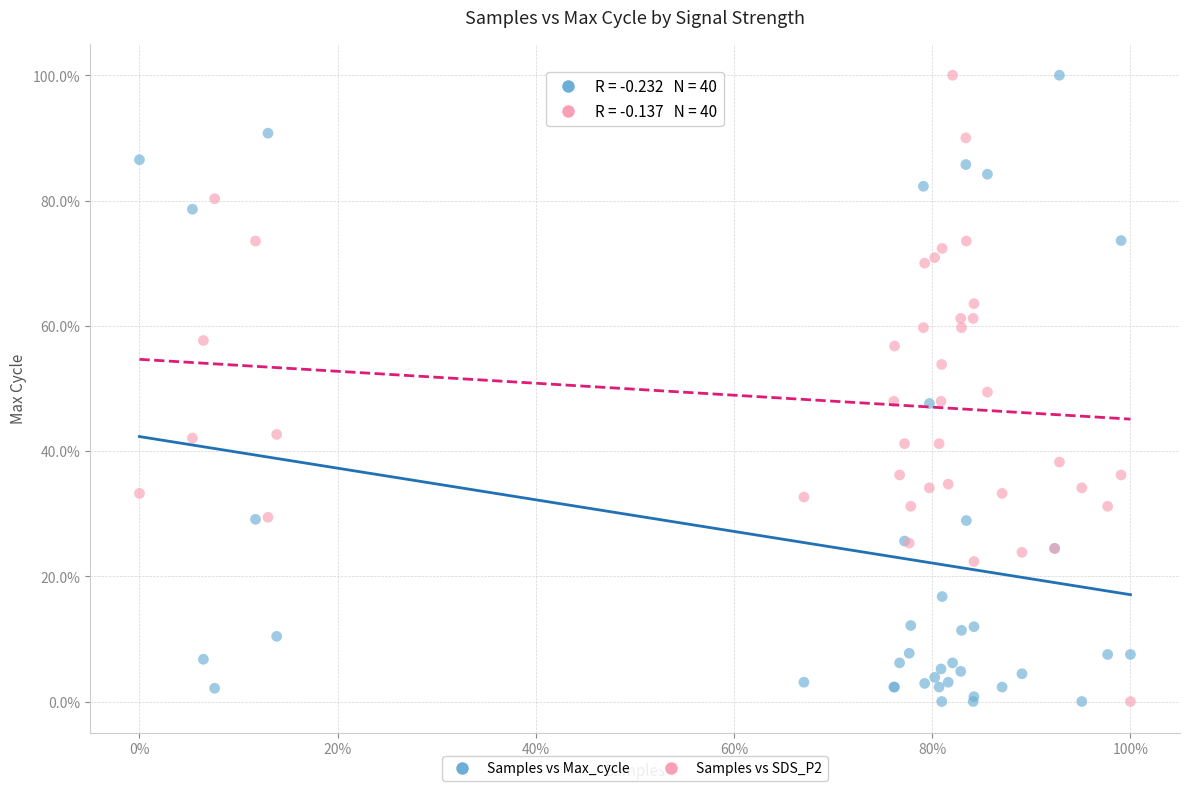

What are all the series names shown in the legend?

Samples vs Max_cycle, Samples vs SDS_P2